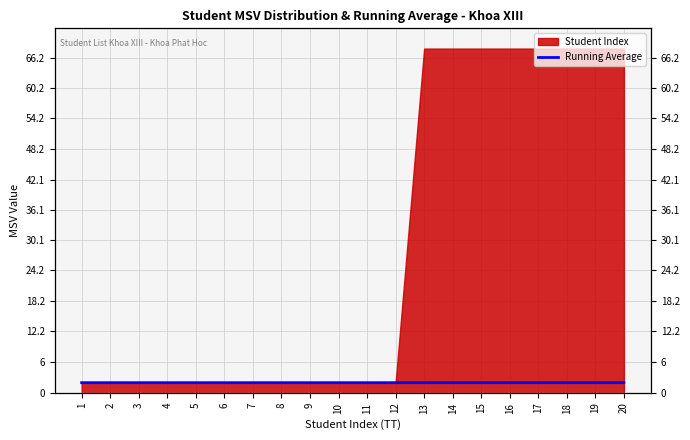

List the labels in order of value, smallest first.

1, 2, 3, 4, 5, 6, 7, 8, 9, 10, 11, 12, 13, 14, 15, 16, 17, 18, 19, 20